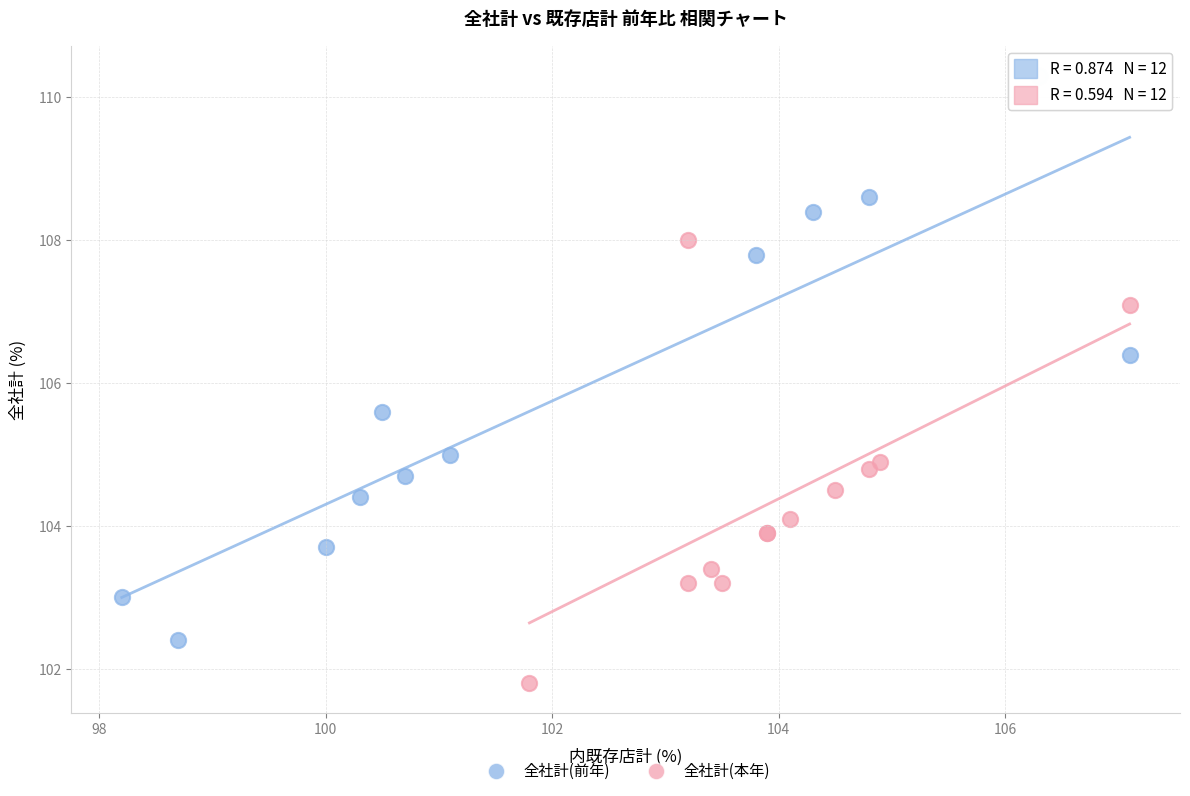

Which series reaches the maximum Y coordinate?

全社計(前年)